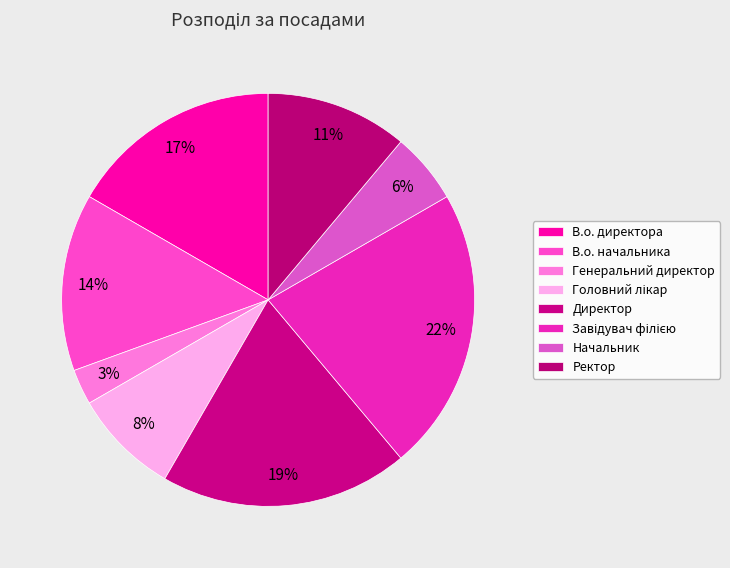

Does Директор account for over 50% of the chart?

No